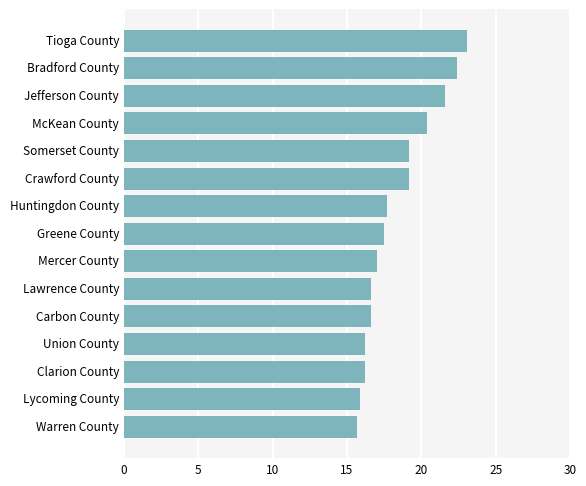

The value at McKean County is 8.9. True or false?

False